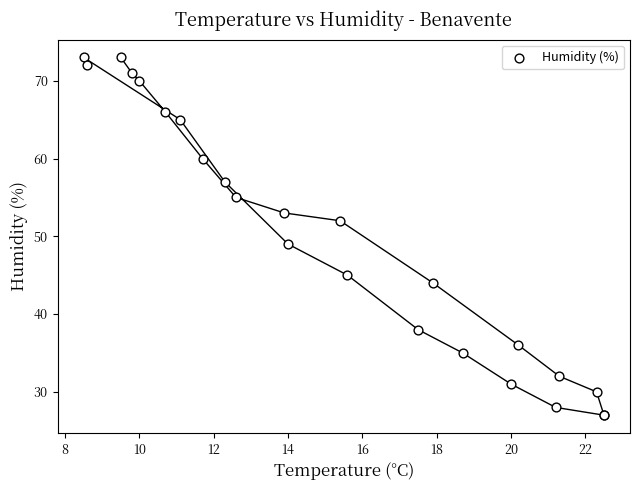

What Y value in the scatter plot is closest to 50?

49